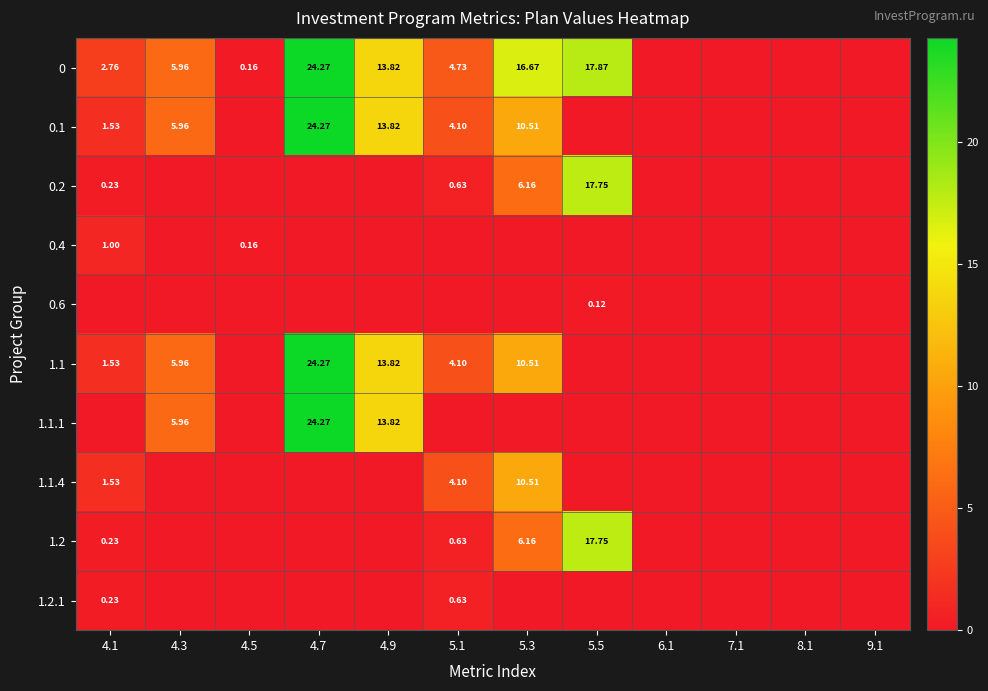

List the series in order of their peak value, lowest first.

0.6, 1.2.1, 0.4, 1.1.4, 0.2, 1.2, 0, 0.1, 1.1, 1.1.1